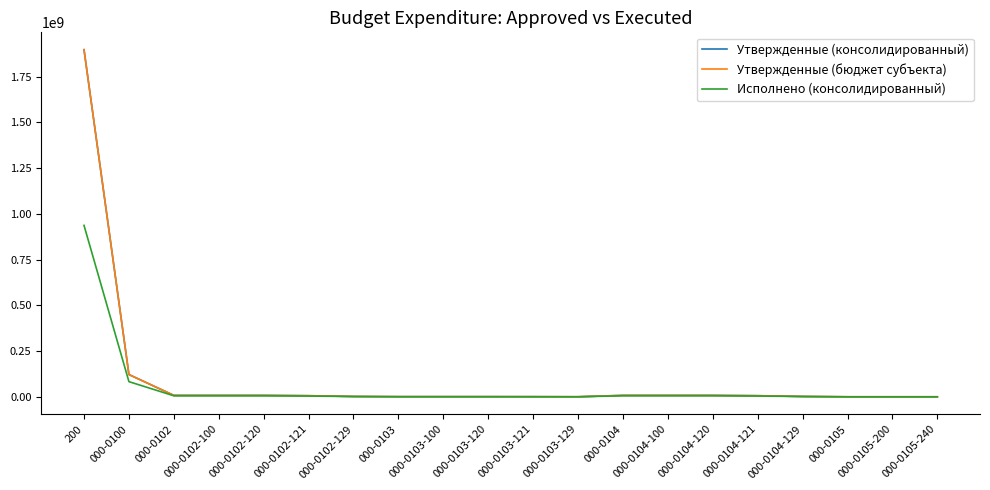

Does the chart have visible grid lines?

No